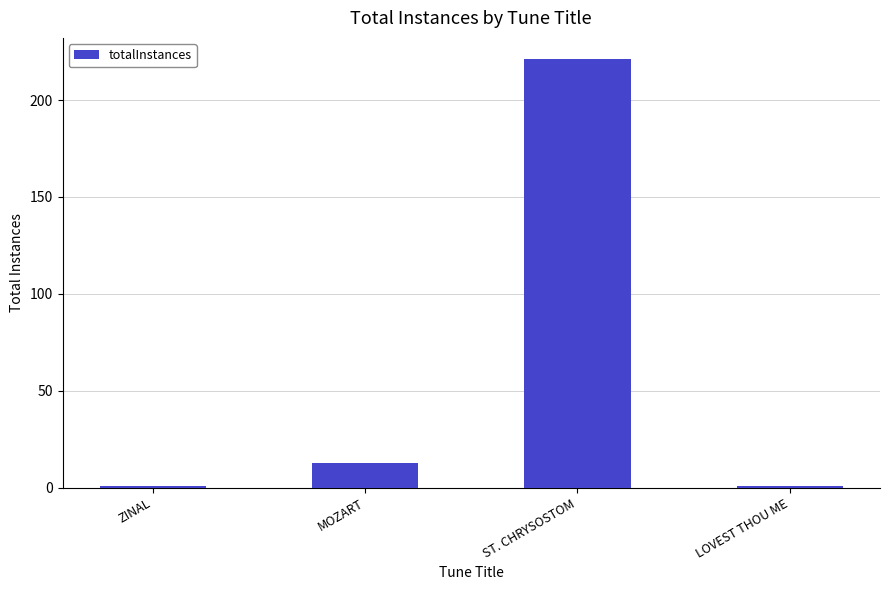

What position from the left is ZINAL?

1